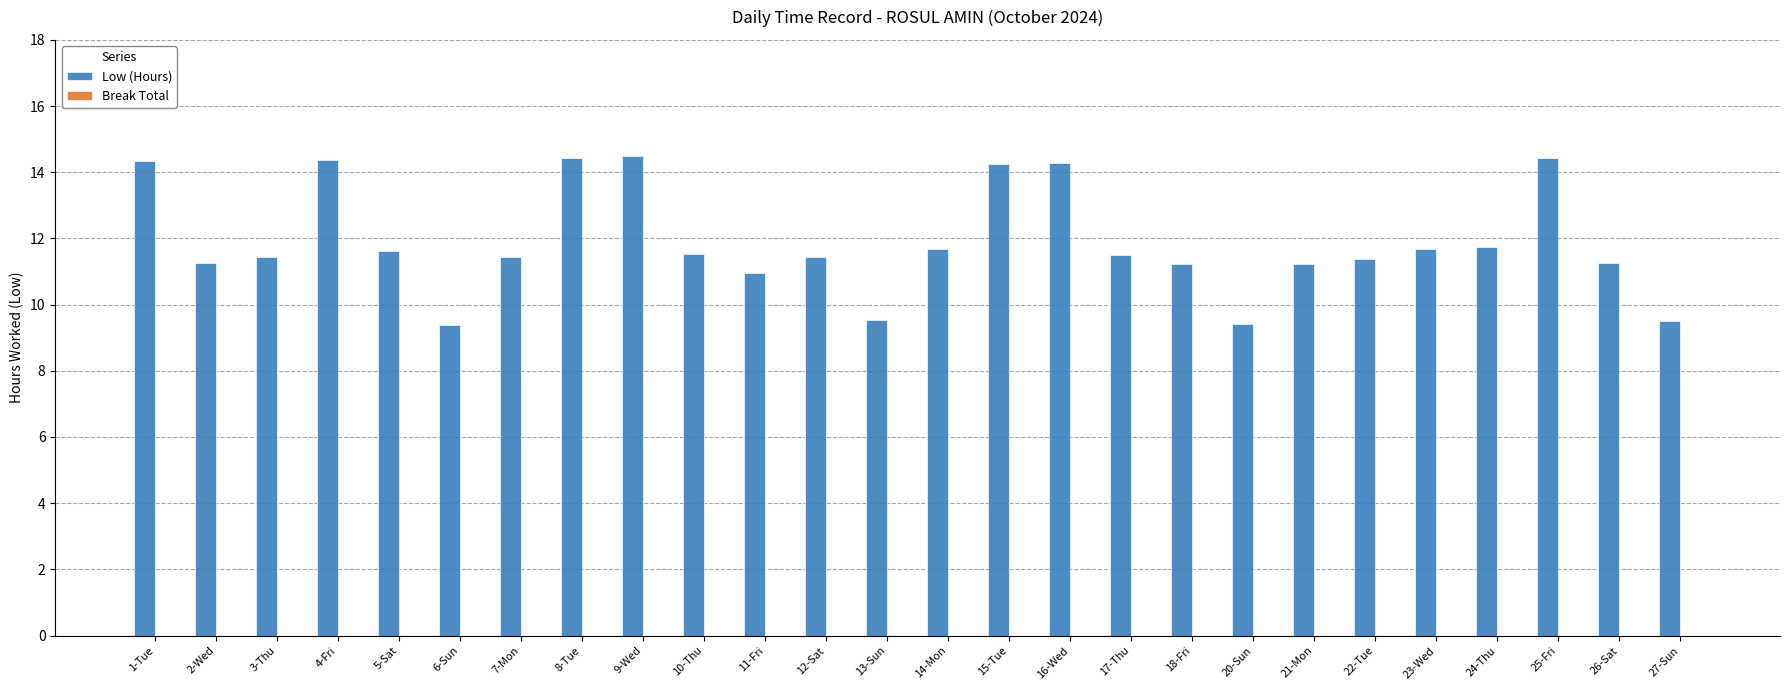

What is the greatest value displayed?

14.5